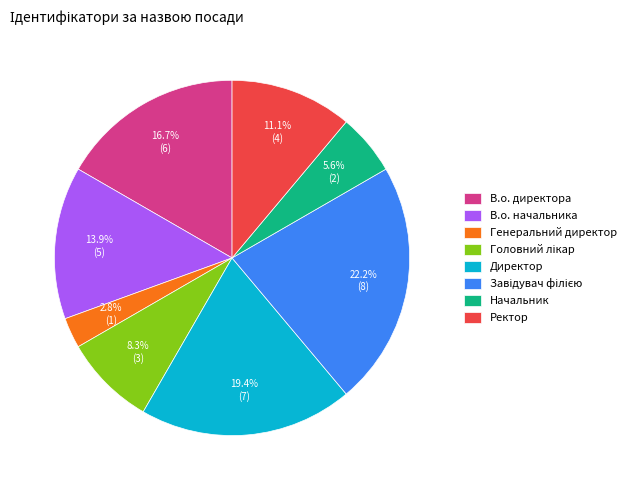

To the nearest percent, what percentage of the pie is В.о. директора?

17%